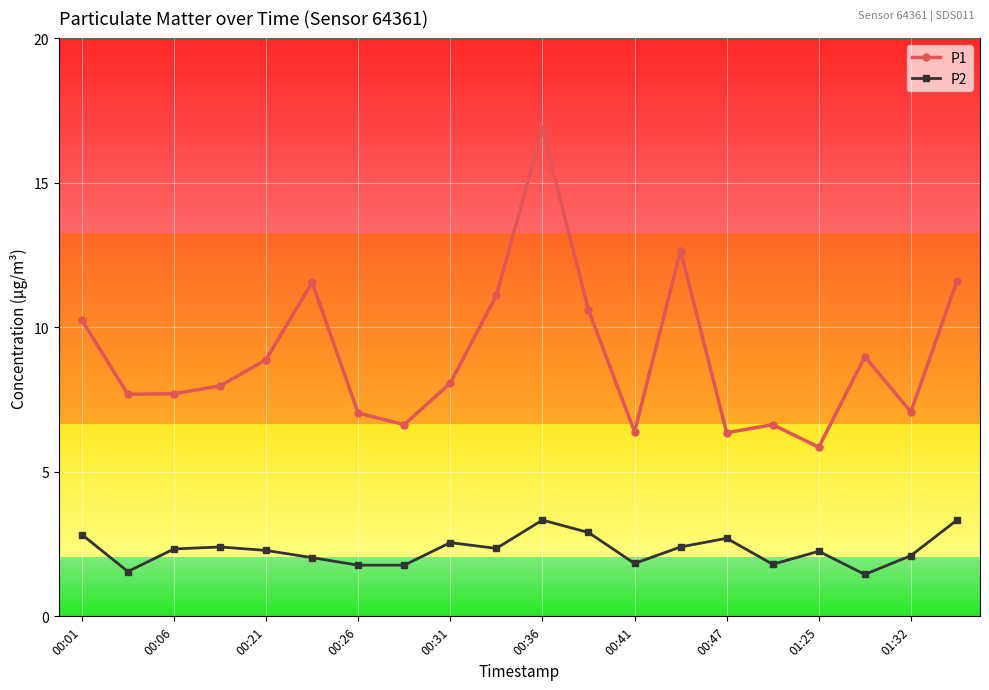

True or false: P1 has more than 1 interior local peaks.

True